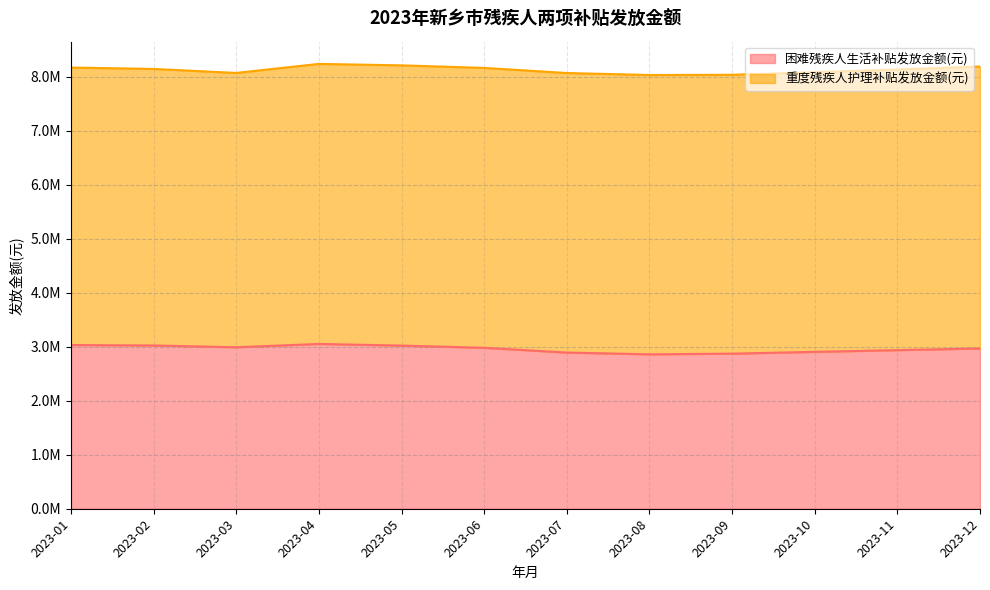

The chart shows a value of 3020925 at 2023-05. True or false?

True